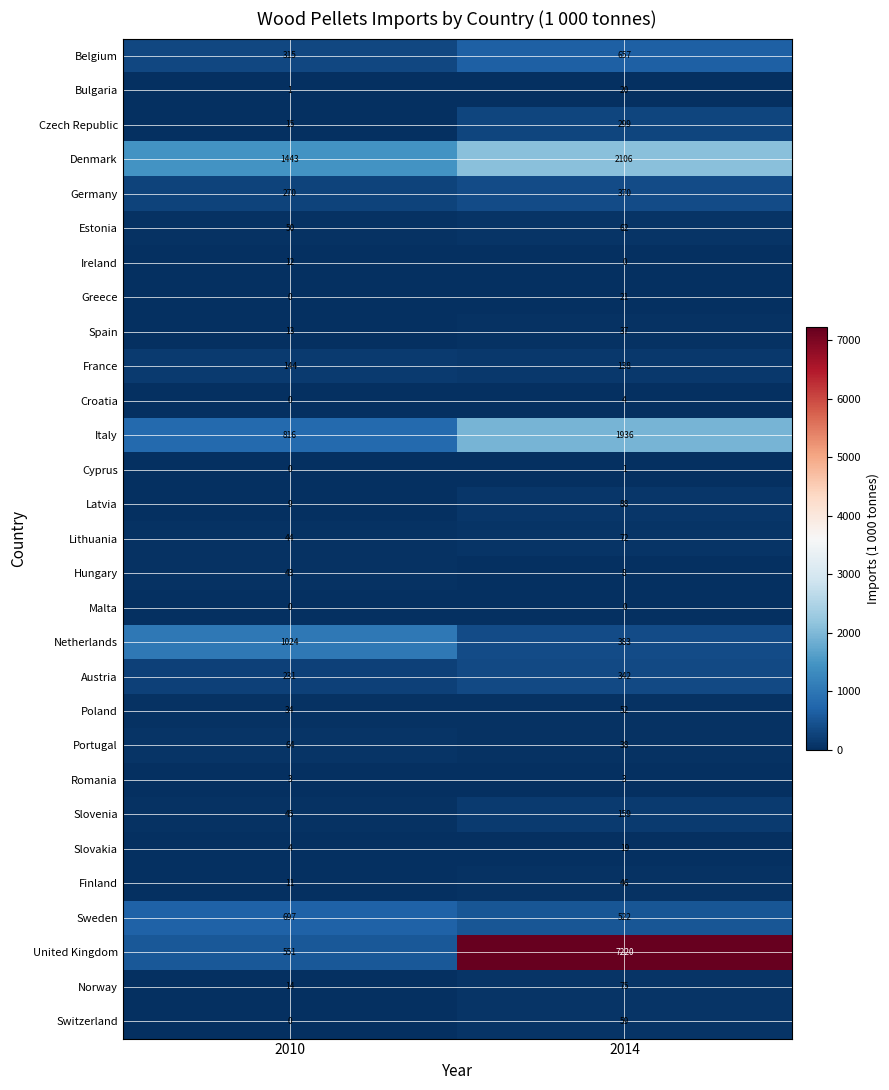

How many categories are shown in the chart?

2